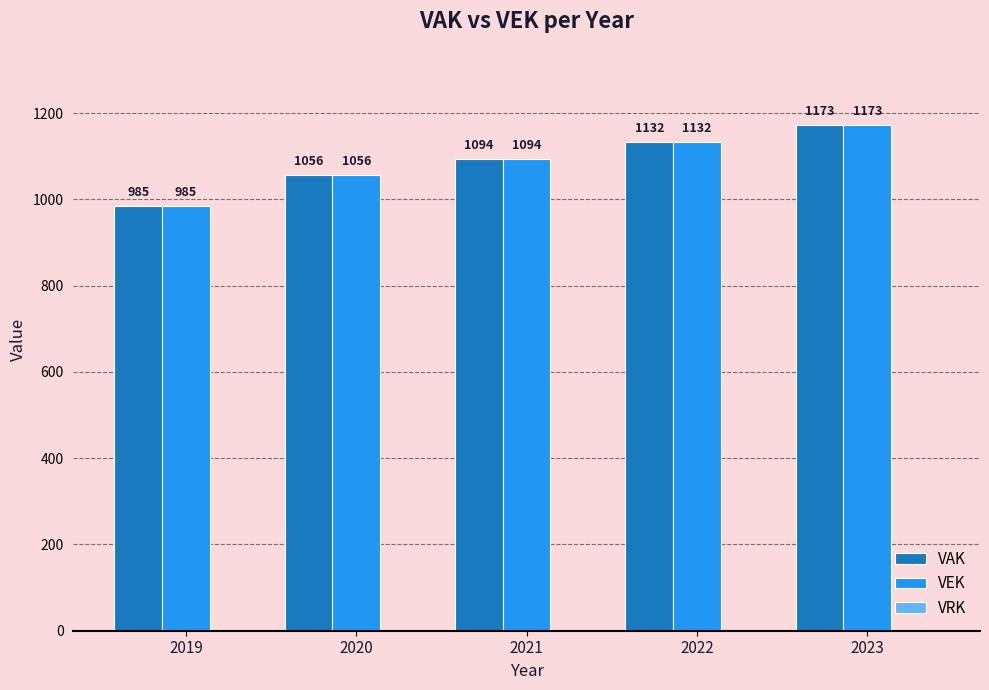

How many series are shown in this chart?

2